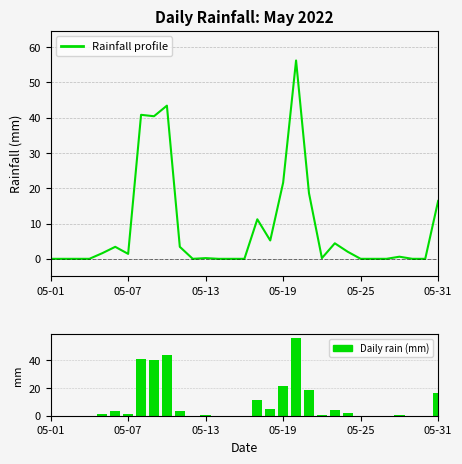

The Rainfall profile series shows 16.4 at 05-31. True or false?

True